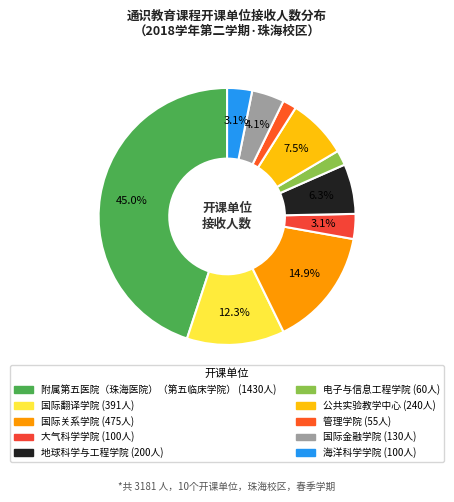

Is it true that 大气科学学院 is 10% of the pie?

False